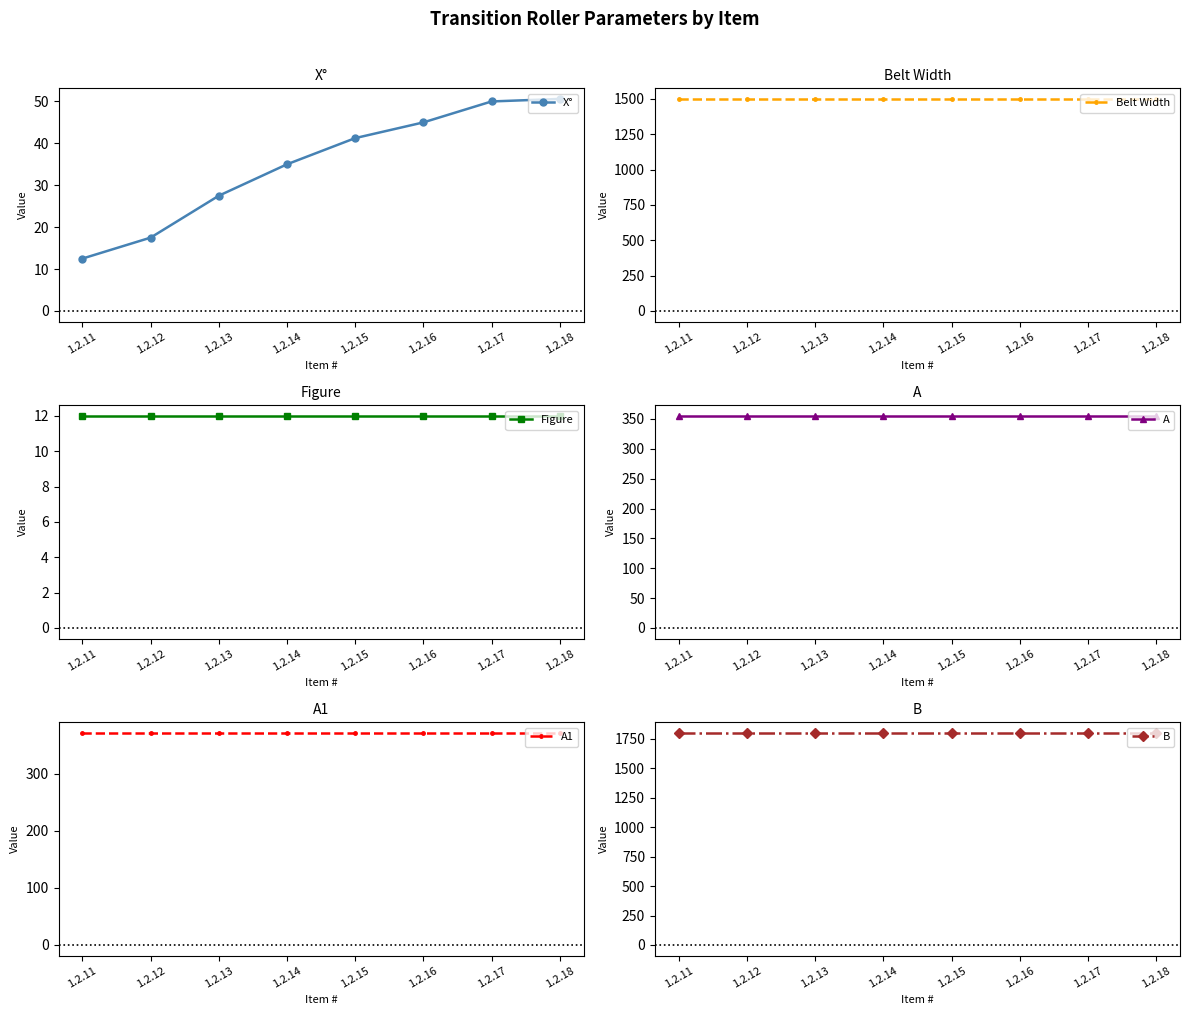

The A series shows 355.0 at 1.2.15. True or false?

True